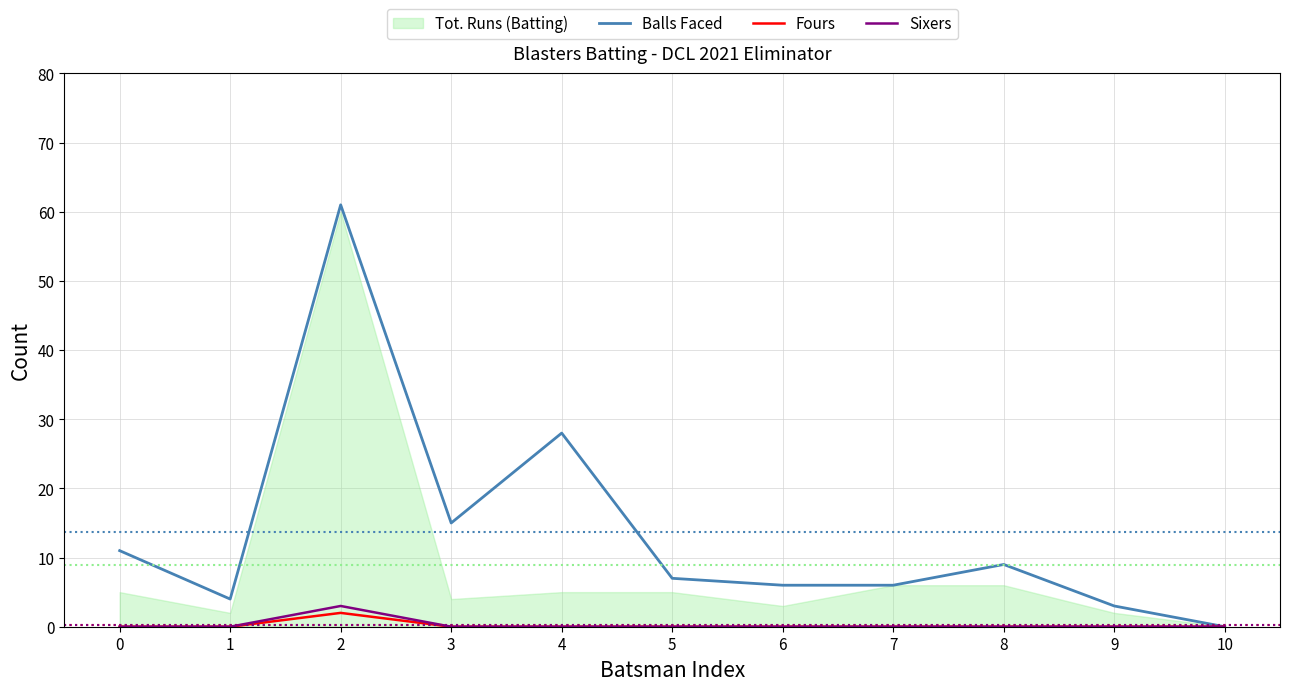

The value of Sixers at 1 is 0. True or false?

True